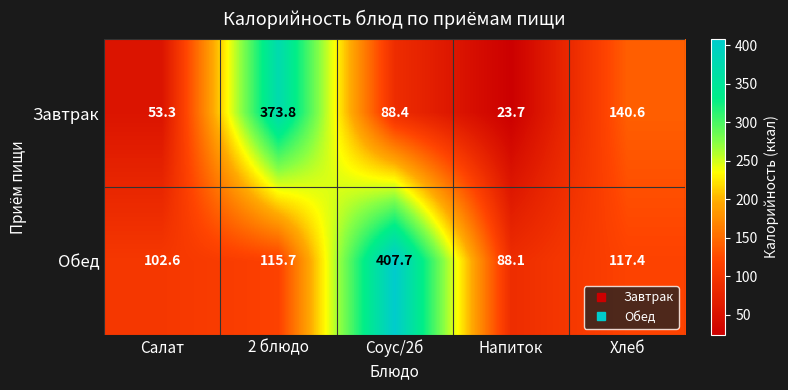

Reading left to right, list all the values displayed in this chart.

Завтрак: 53.3	373.8	88.4	23.7	140.6
Обед: 102.6	115.7	407.7	88.1	117.4